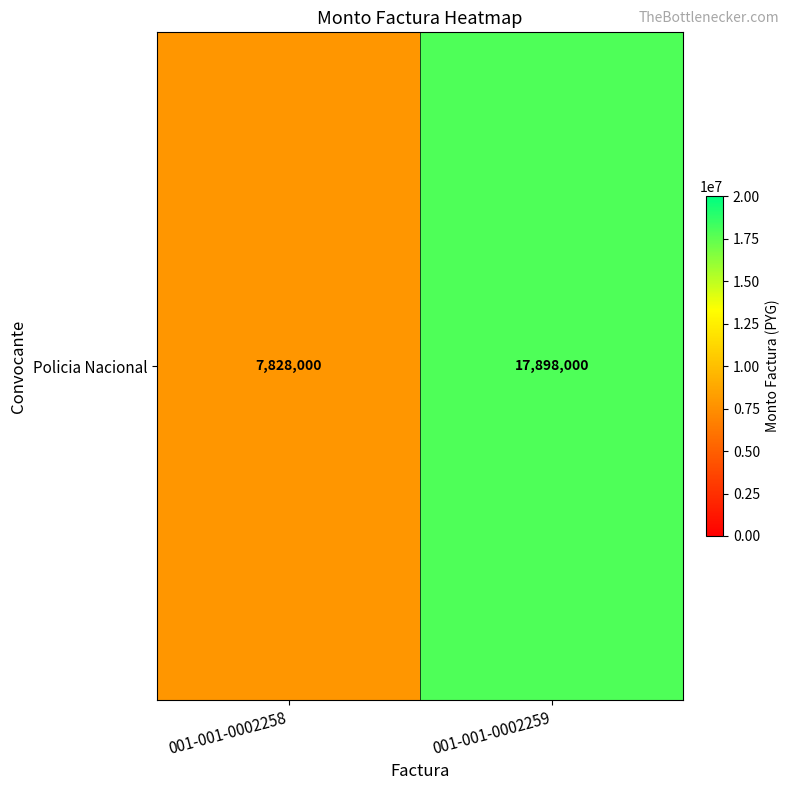

Where is the data nearest to the value 12863000?

001-001-0002258